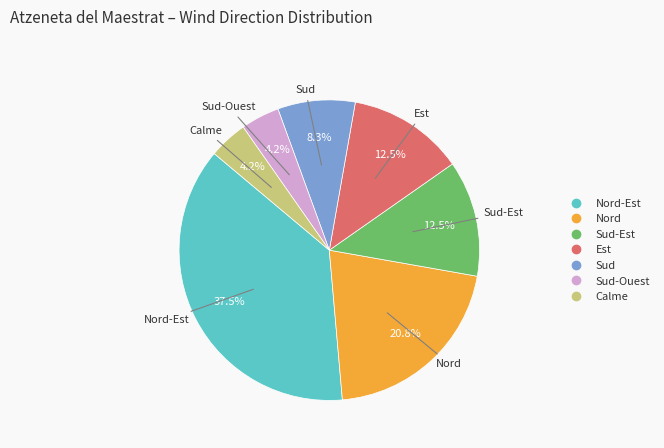

Is there any slice that represents more than half of the pie?

No